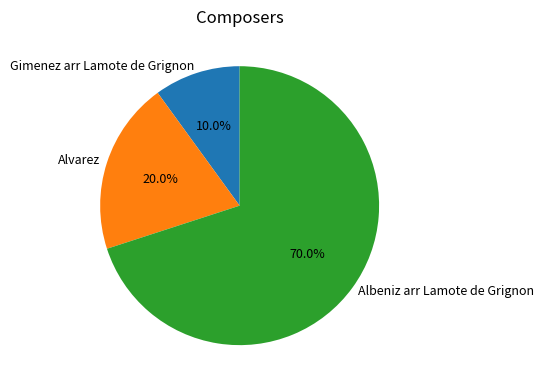

To the nearest percent, what is the difference between the Gimenez arr Lamote de Grignon and Albeniz arr Lamote de Grignon slice percentages?

60%